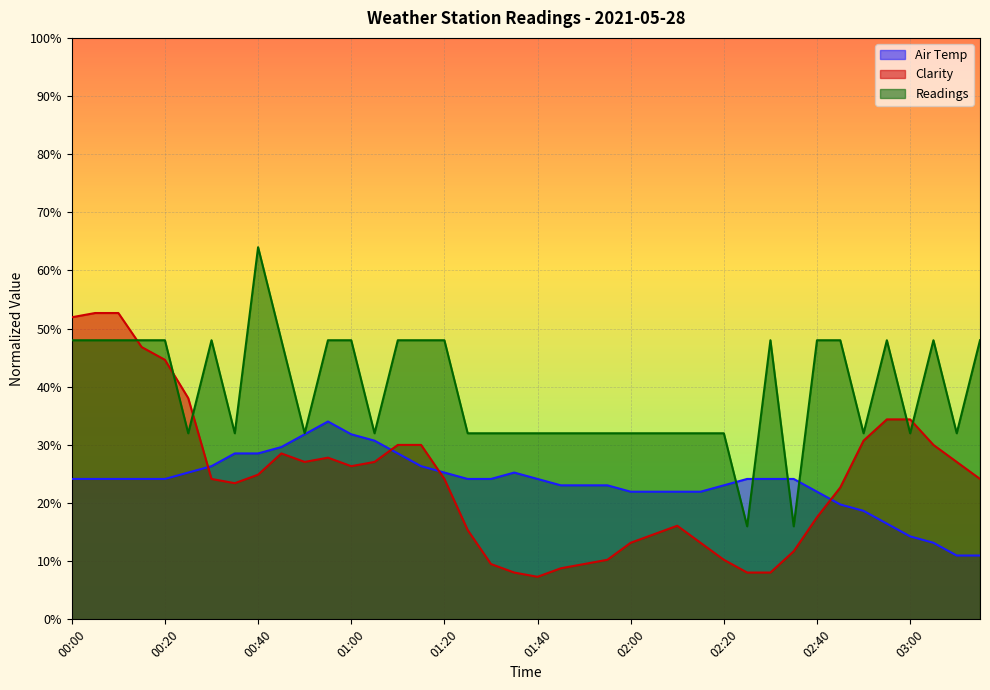

What is the maximum value for Readings?

64.0